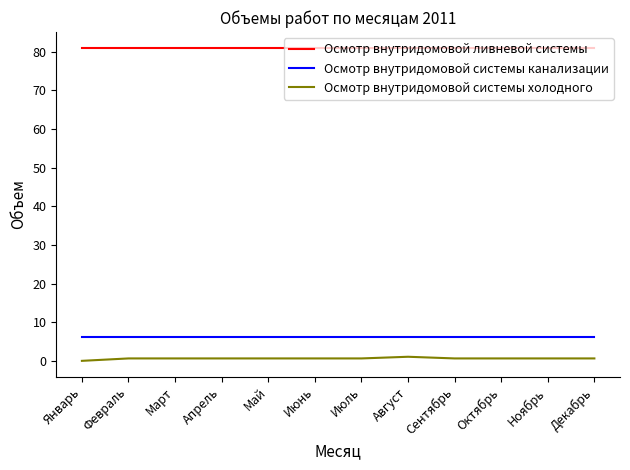

Reading left to right, what are all the values shown in this chart?

Осмотр внутридомовой ливневой системы: Январь=81.0	Февраль=81.0	Март=81.0	Апрель=81.0	Май=81.0	Июнь=81.0	Июль=81.0	Август=81.0	Сентябрь=81.0	Октябрь=81.0	Ноябрь=81.0	Декабрь=81.0
Осмотр внутридомовой системы канализации: Январь=6.2	Февраль=6.2	Март=6.2	Апрель=6.2	Май=6.2	Июнь=6.2	Июль=6.2	Август=6.2	Сентябрь=6.2	Октябрь=6.2	Ноябрь=6.2	Декабрь=6.2
Осмотр внутридомовой системы холодного: Январь=0.0	Февраль=0.6	Март=0.6	Апрель=0.6	Май=0.6	Июнь=0.6	Июль=0.6	Август=1.1	Сентябрь=0.6	Октябрь=0.6	Ноябрь=0.6	Декабрь=0.6